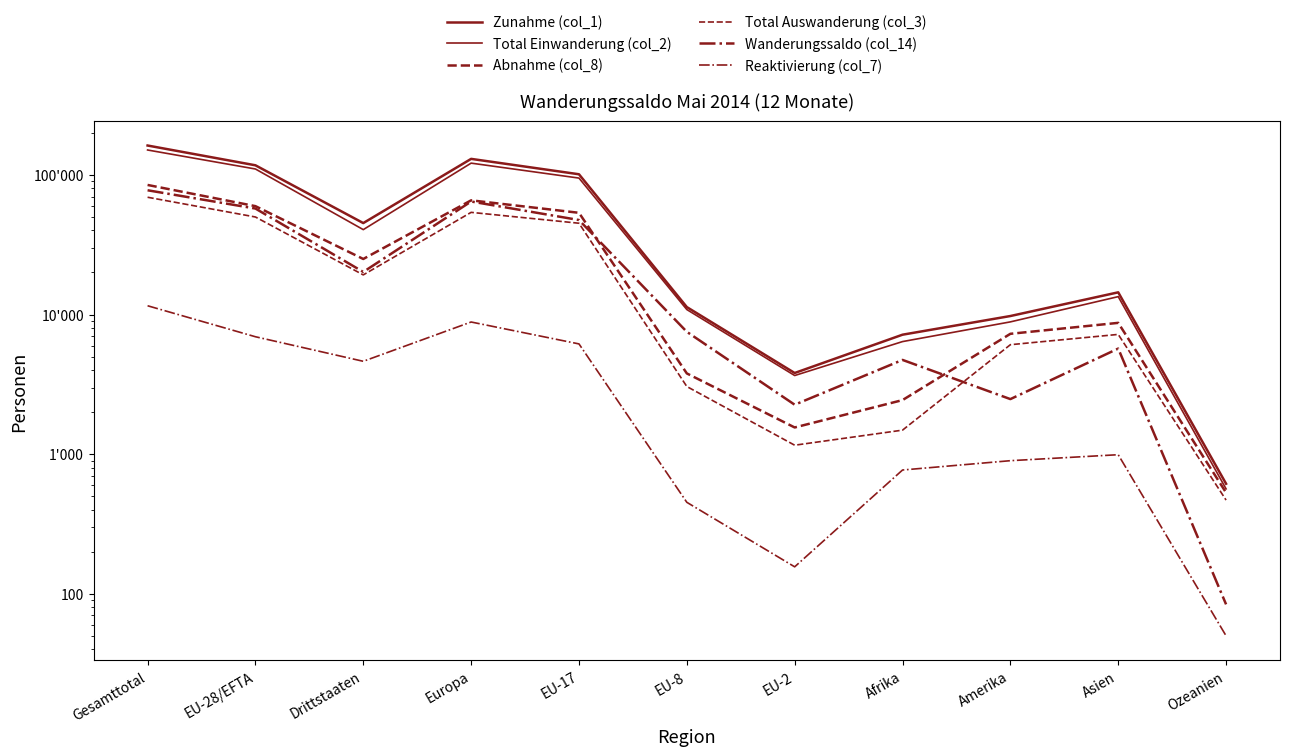

At which category does the chart reach its peak across all series?

Gesamttotal